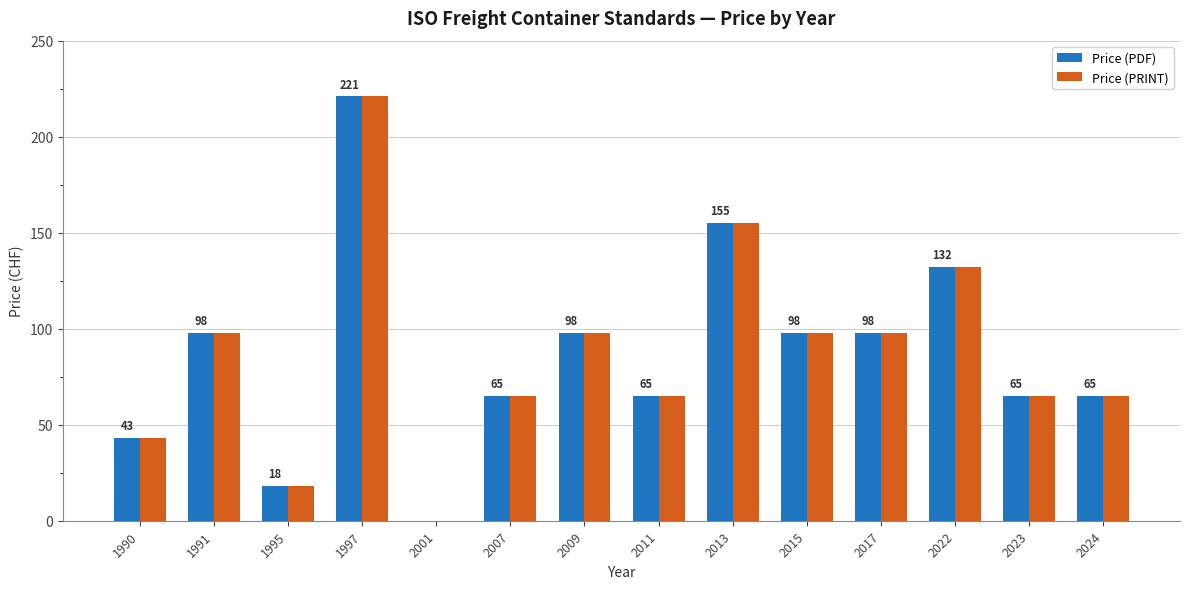

At which label does Price (PRINT) reach its peak?

1997